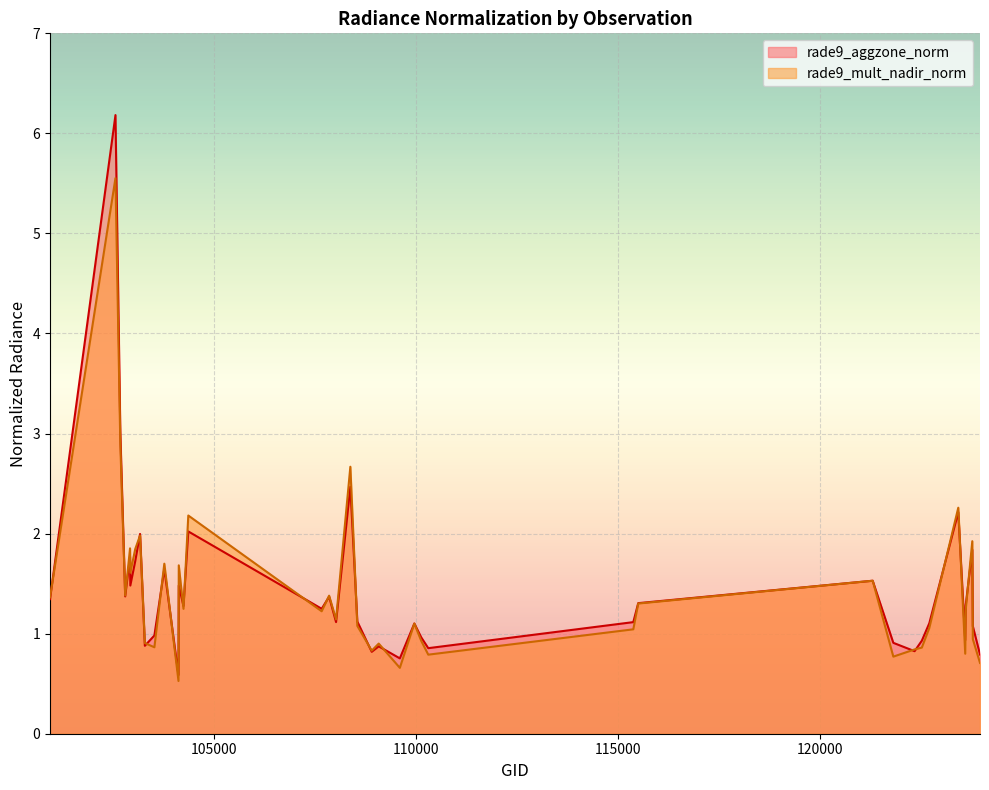

What is the value of the rade9_aggzone_norm point at the 6th from the left?

1.5